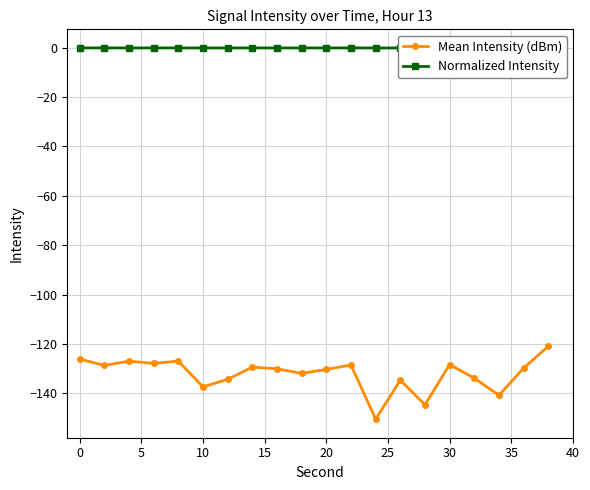

The value of Normalized Intensity at 30 is -0.1. True or false?

False